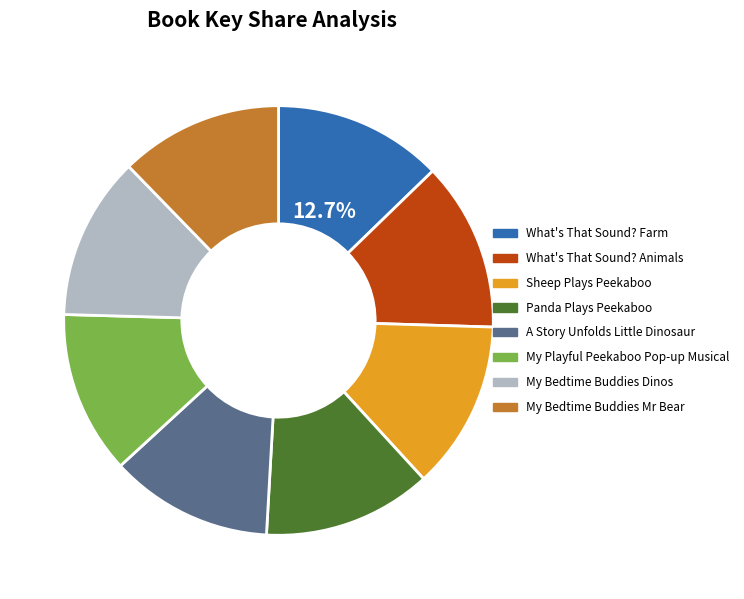

To the nearest percent, what portion does What's That Sound? Farm represent?

13%